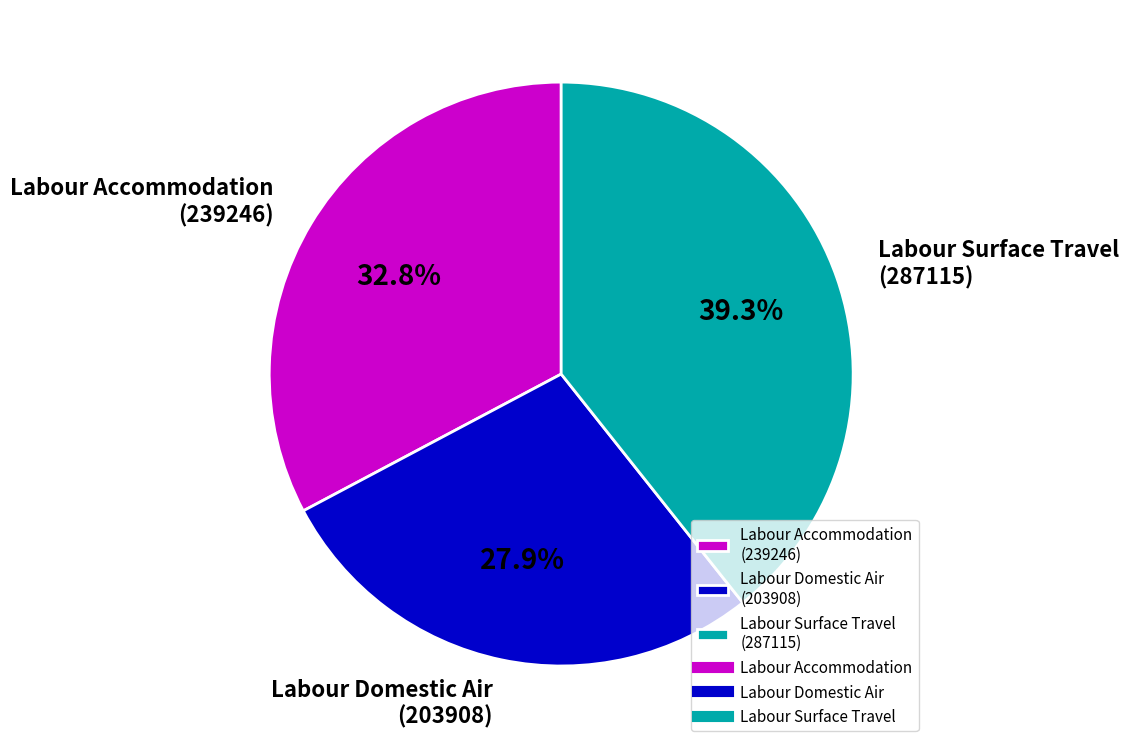

Approximately how many times larger is the value at Labour Domestic Air (203908) compared to Labour Surface Travel (287115)?

0.7